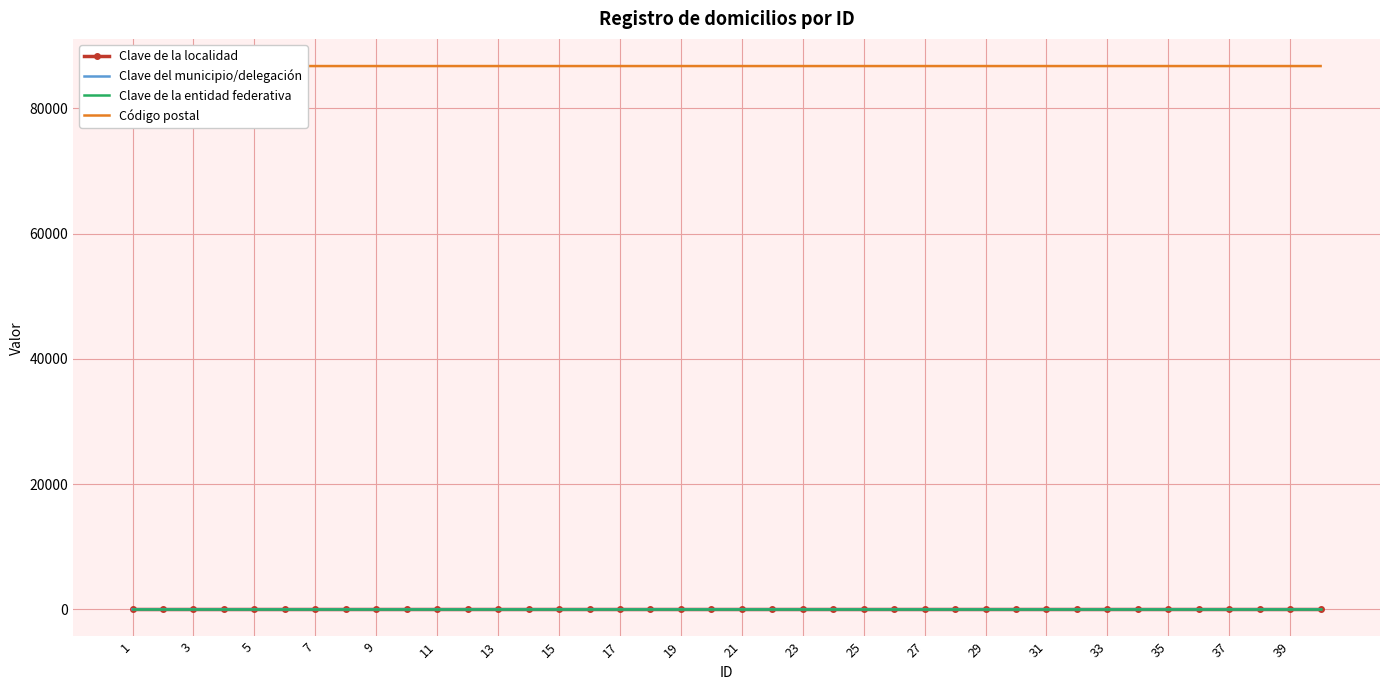

What is the total value across all series at 37?

86781